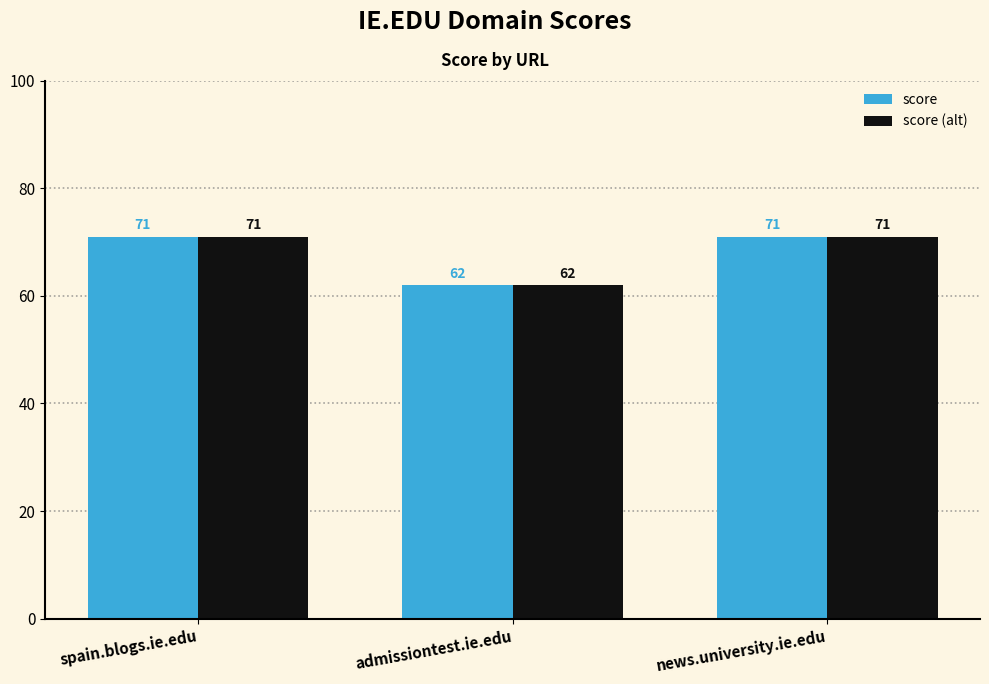

What is the average value of the score (alt) series?

68